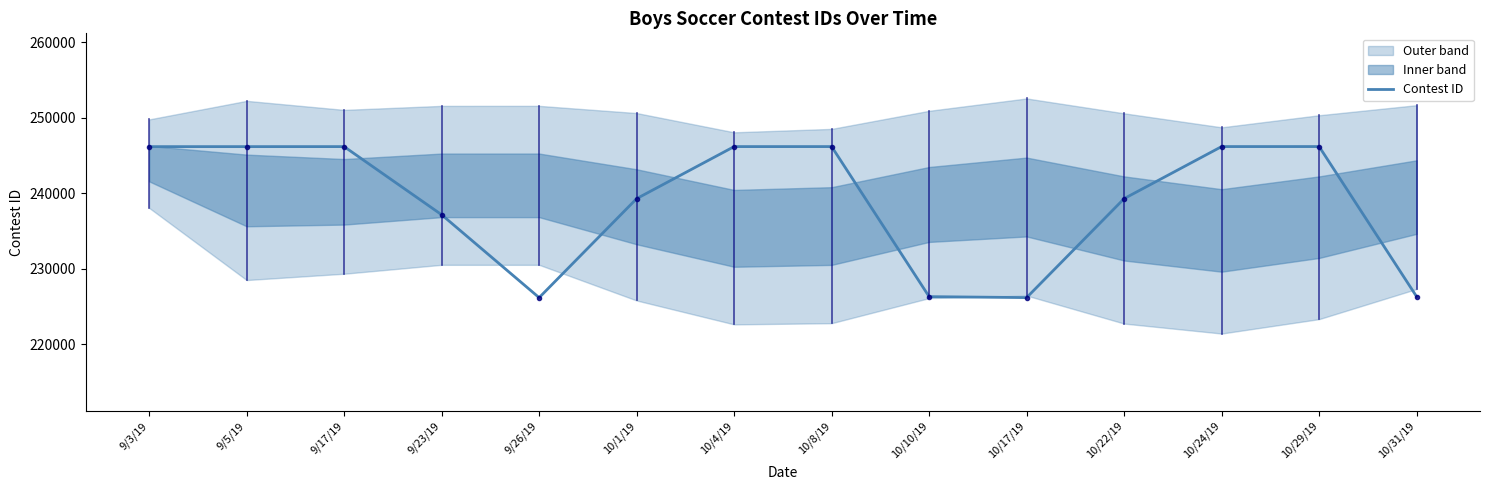

Count the number of categories in the chart.

14